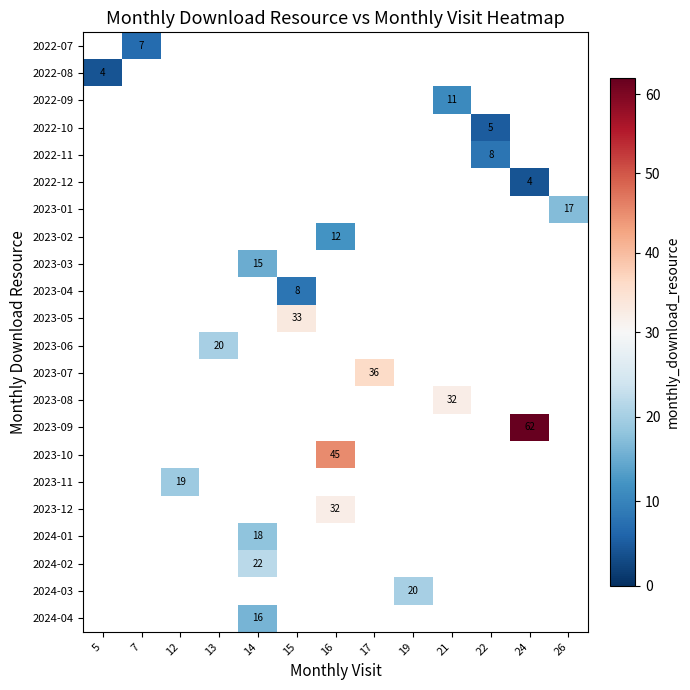

What is the maximum value shown in the chart?

62.0